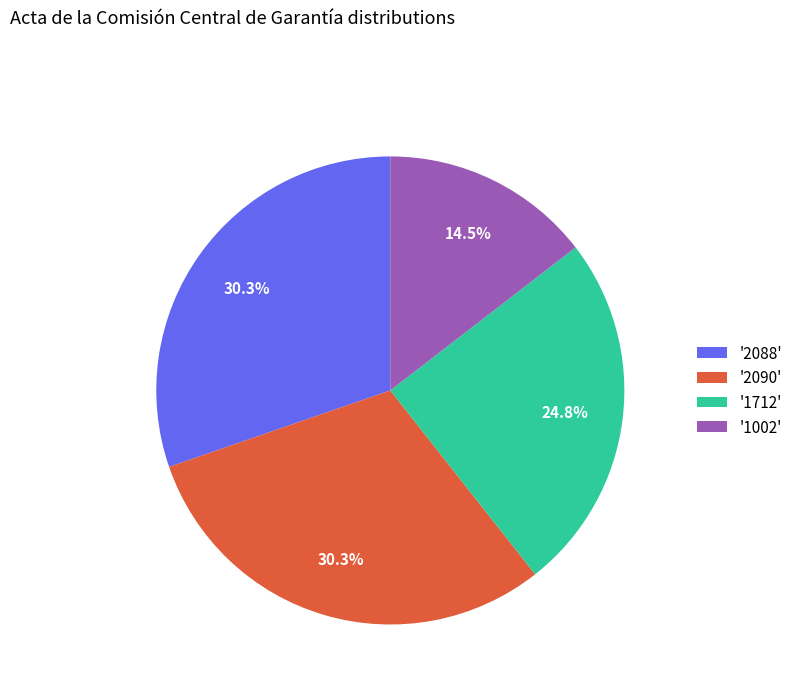

Combined, do '1712' and '1002' account for over 50%?

No